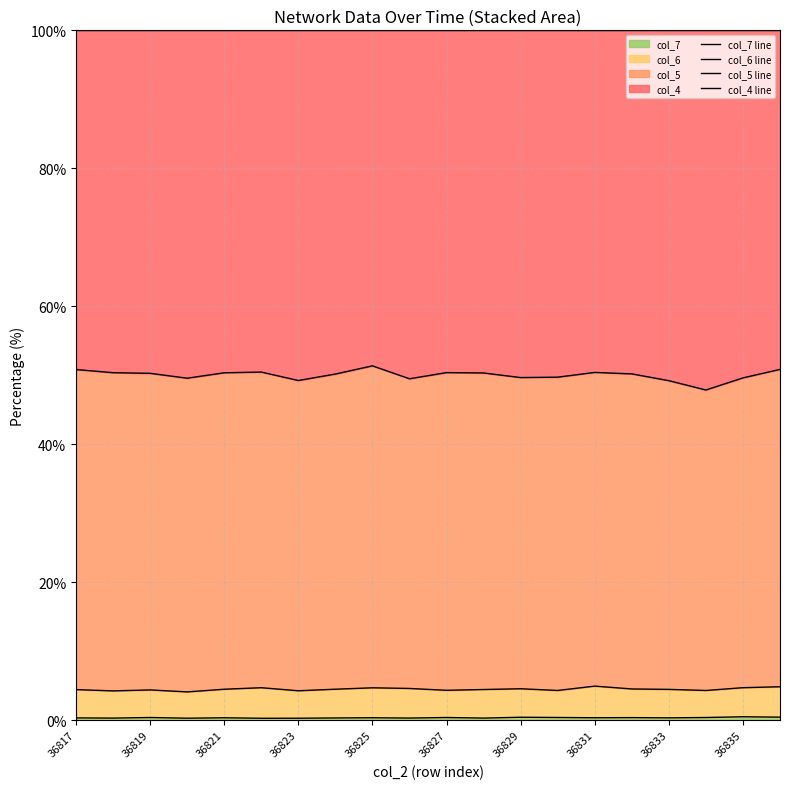

Is it true that col_7 equals 0.5 at 36835?

True